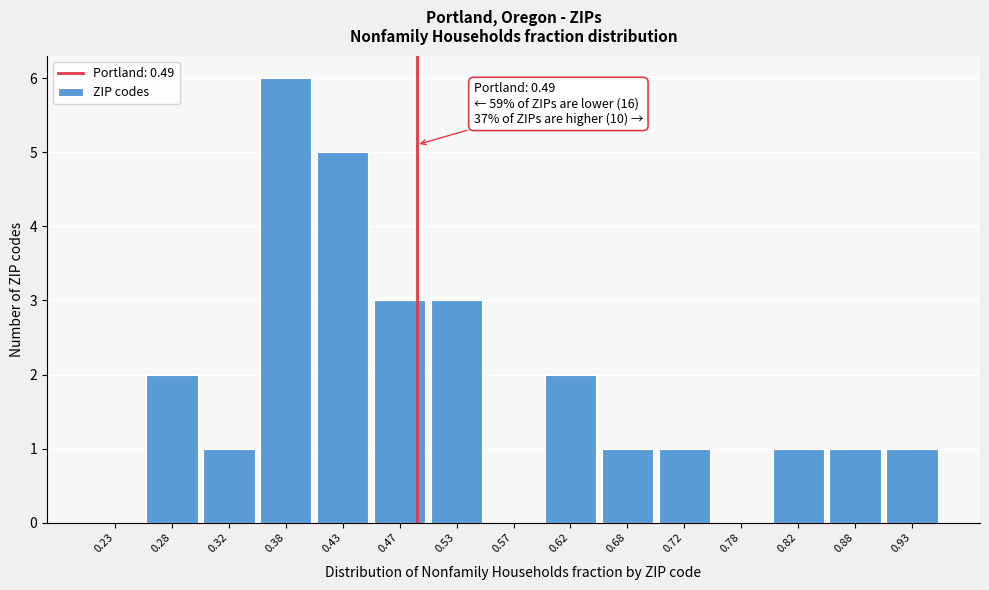

Which range on the x-axis has the tallest bar?

0.35 to 0.40